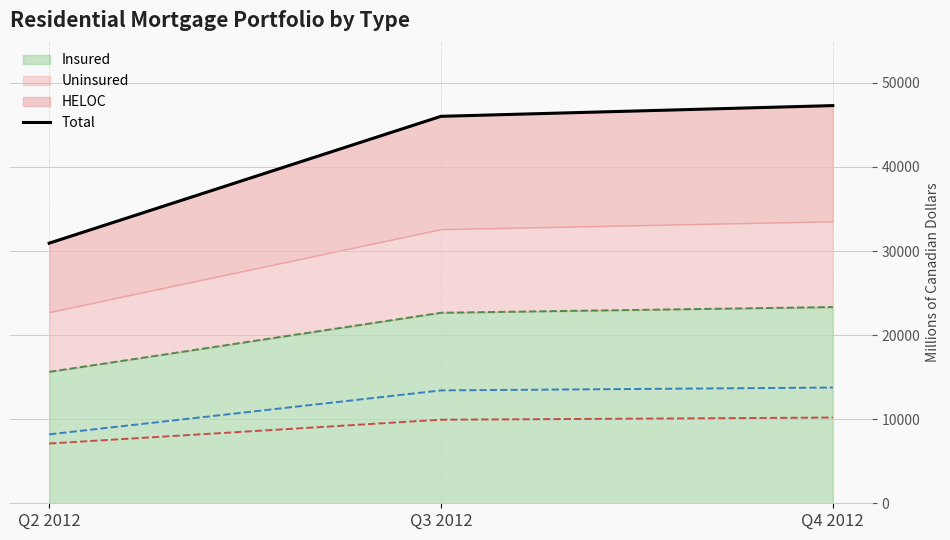

Which label corresponds to the largest value in the chart?

Q4 2012